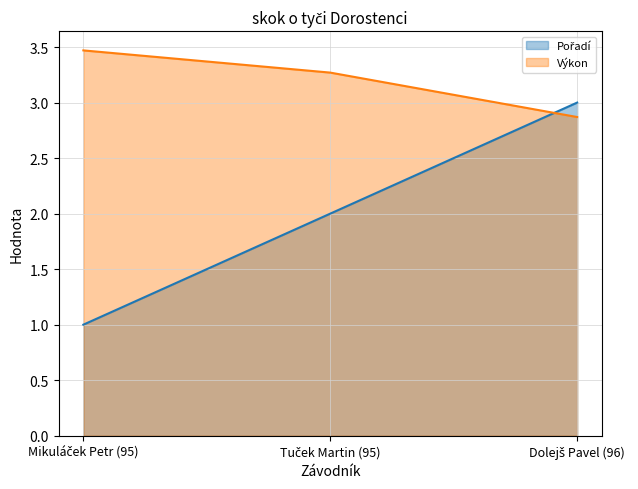

Between Mikuláček Petr (95) and Tuček Martin (95), which series saw the biggest shift?

Pořadí